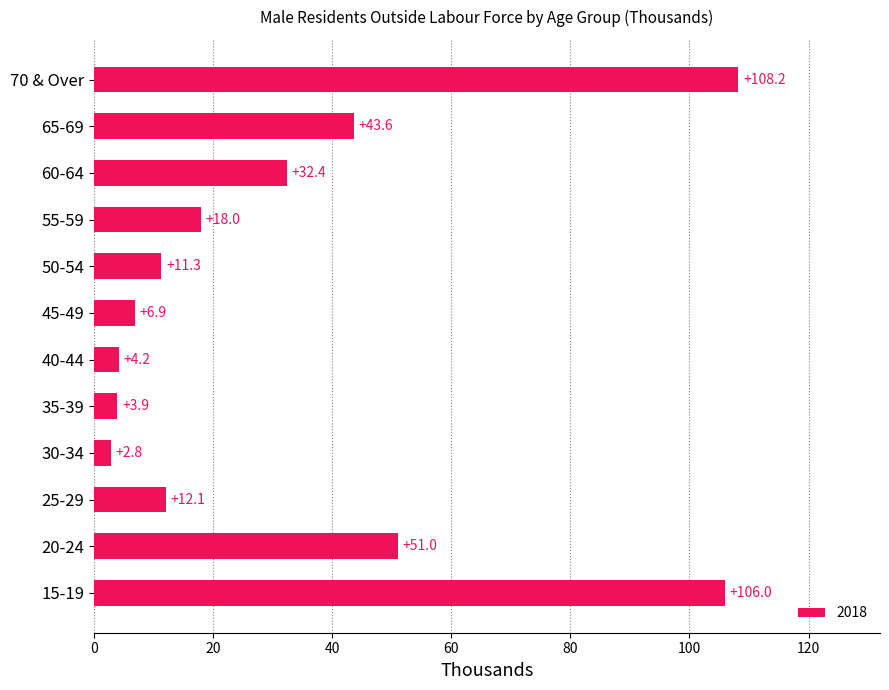

How many bars are there in total?

12